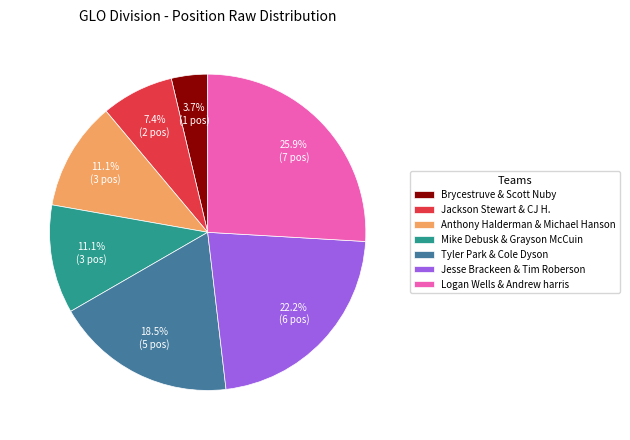

Between Mike Debusk & Grayson McCuin and Brycestruve & Scott Nuby, which is larger?

Mike Debusk & Grayson McCuin